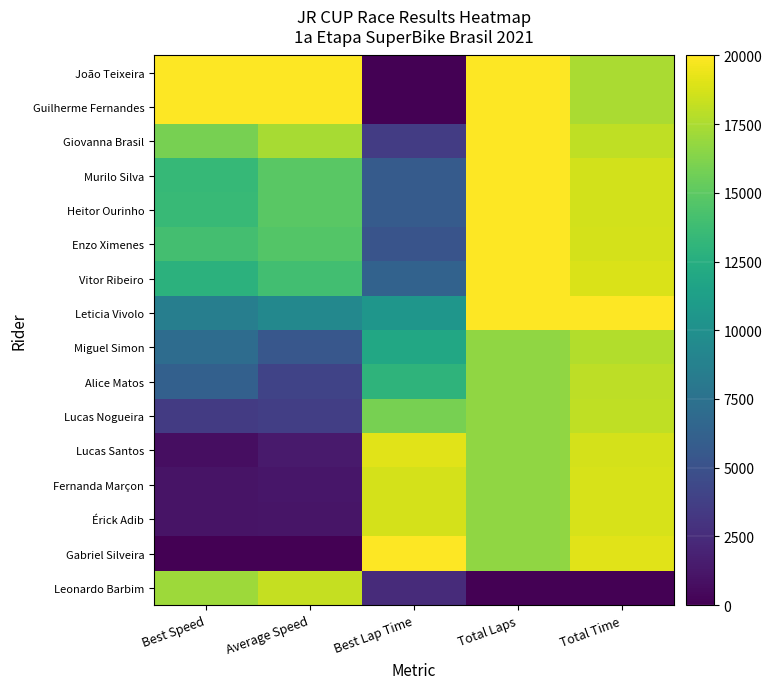

List the series in order of their peak value, lowest first.

Miguel Simon, Alice Matos, Lucas Nogueira, Leonardo Barbim, Fernanda Marçon, Érick Adib, Lucas Santos, João Teixeira, Guilherme Fernandes, Giovanna Brasil, Murilo Silva, Heitor Ourinho, Enzo Ximenes, Vitor Ribeiro, Leticia Vivolo, Gabriel Silveira